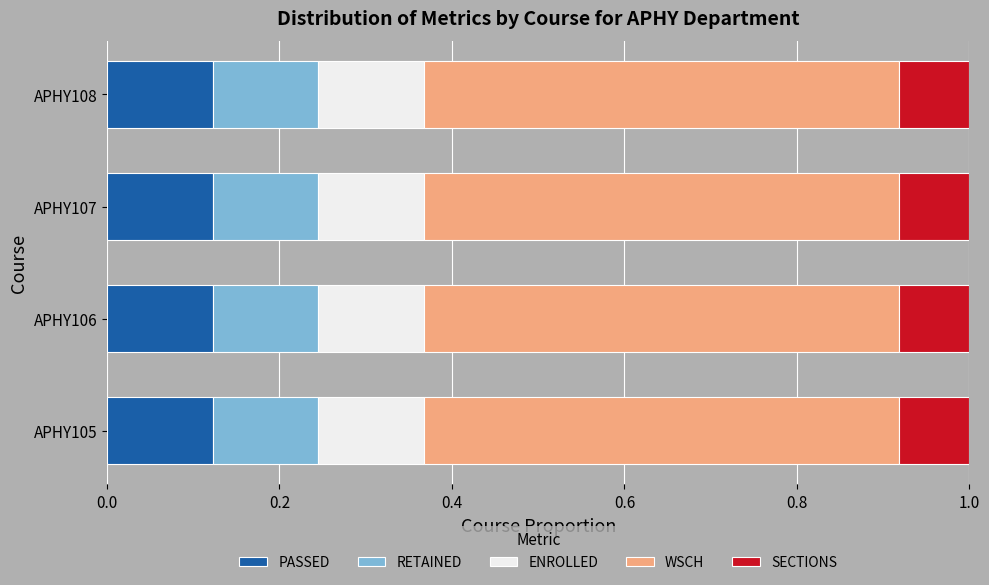

What is the total value across all series at APHY108?

1.0